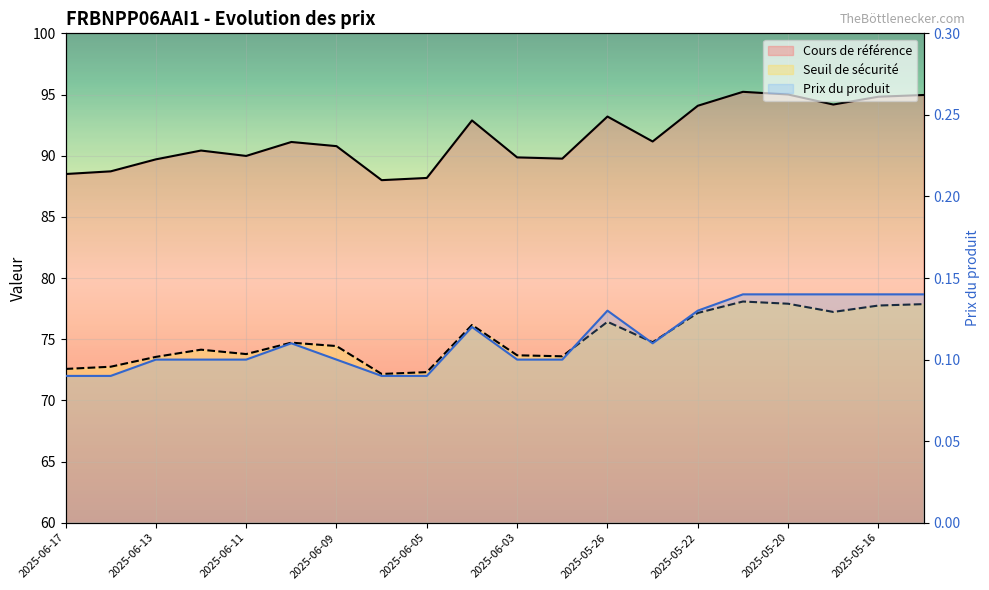

What is the difference between the second highest and minimum values in the Prix du produit series?

0.1